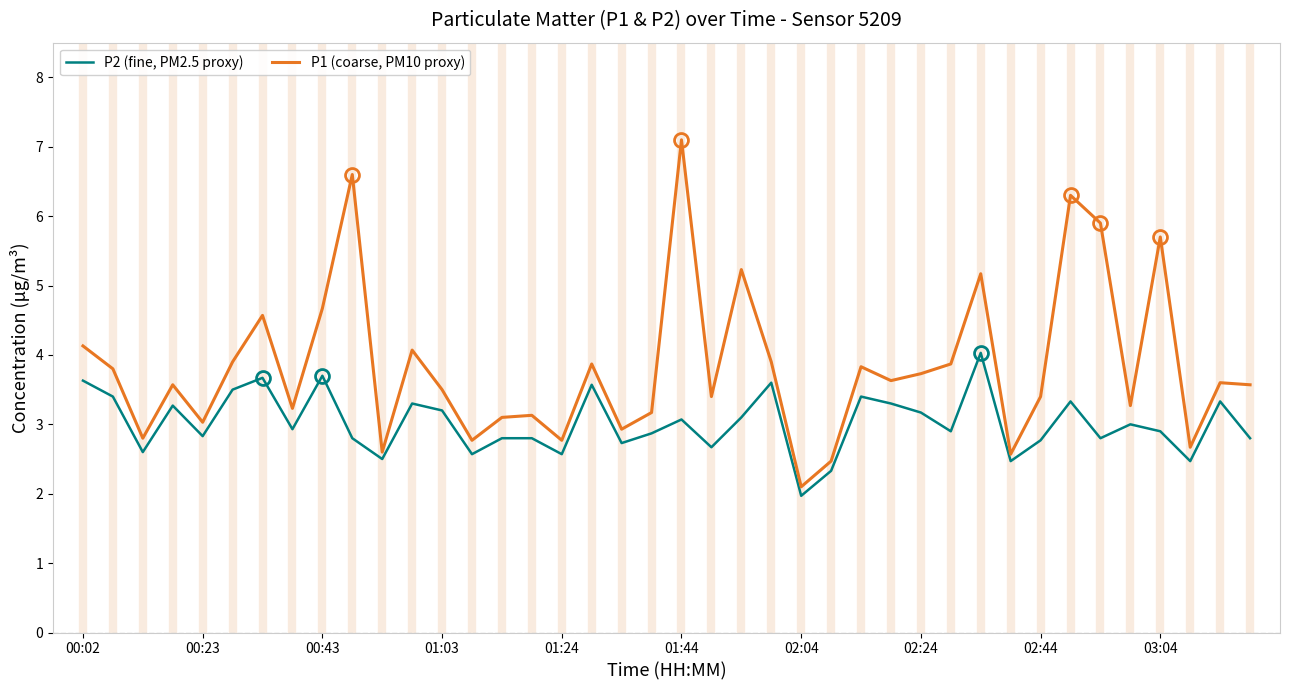

Is this an area chart (filled region under the line)?

No